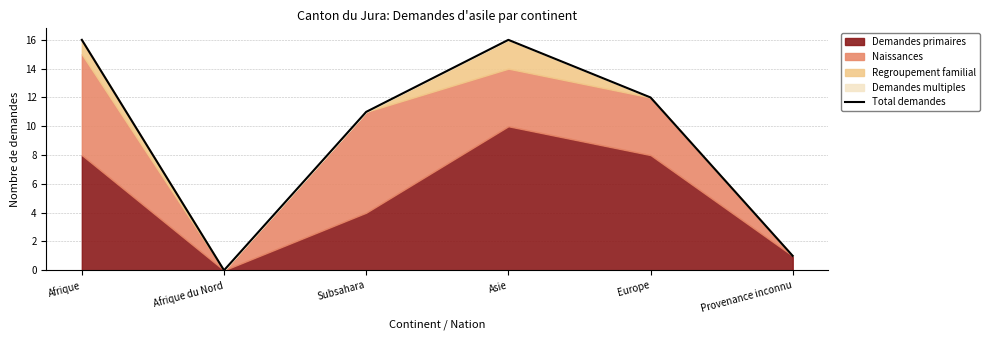

How many lines are shown in the chart?

1